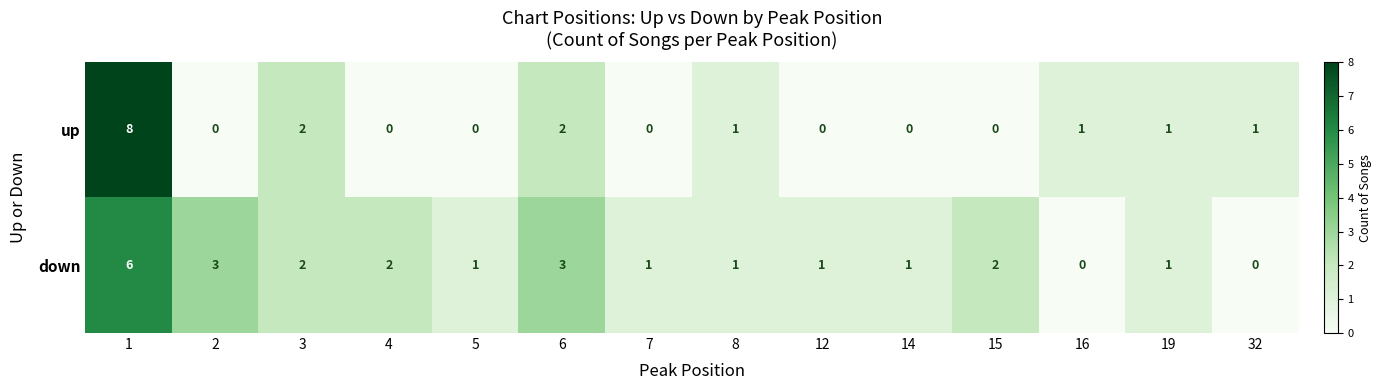

Is the value of down at 12 greater than the value of up at 7?

Yes